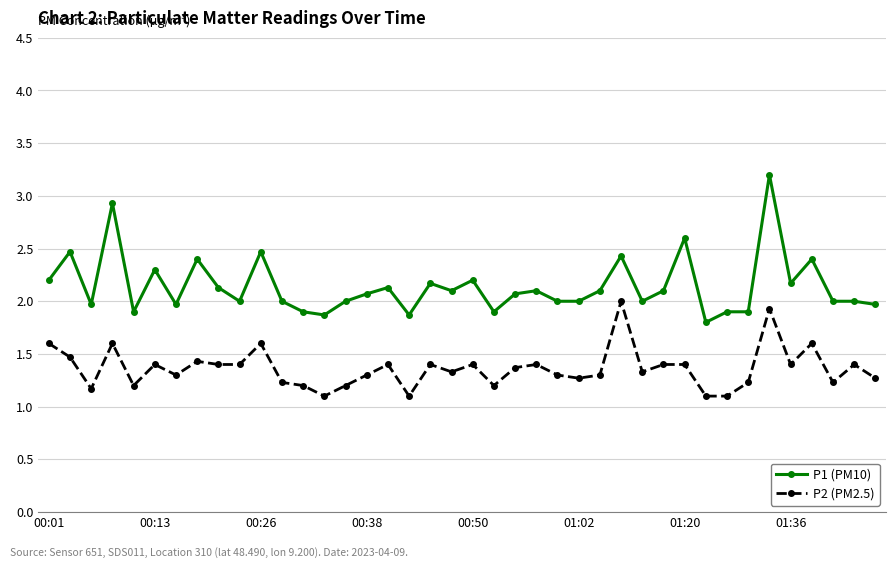

Which series has the widest spread of values?

P1 (PM10)